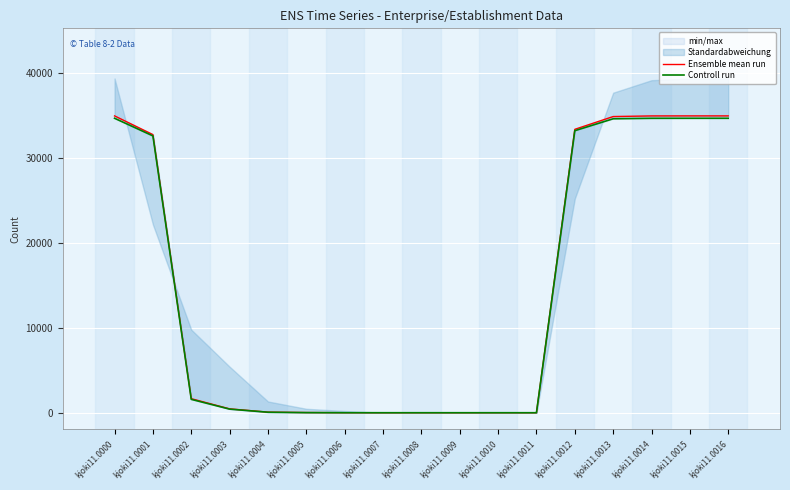

How many lines are shown in the chart?

2